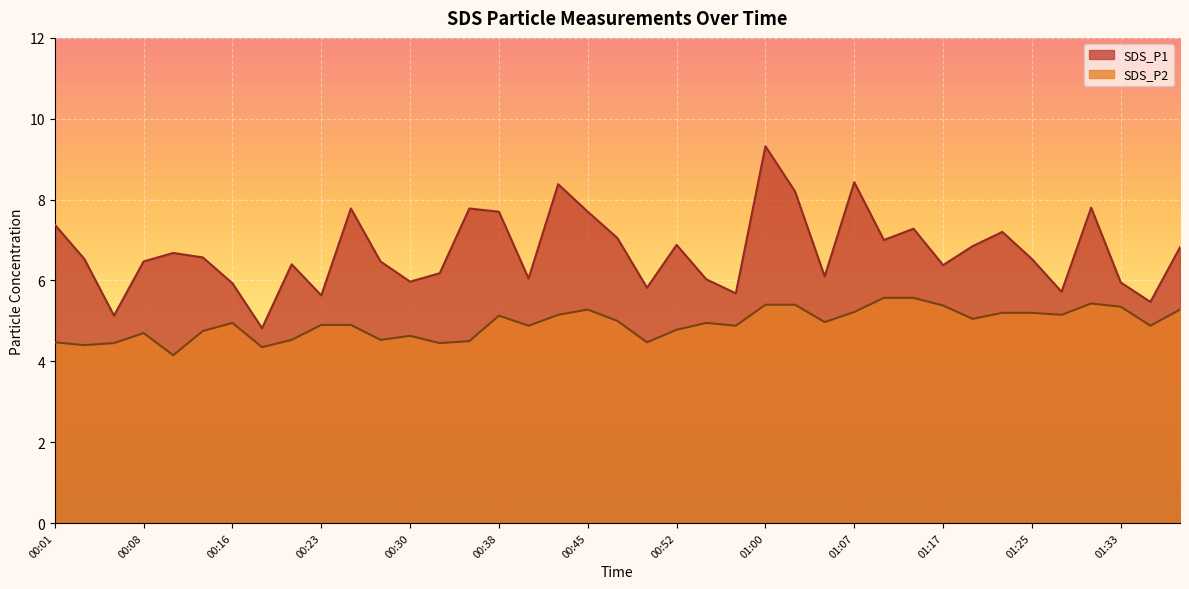

Reading left to right, extract all data points from this chart.

SDS_P1: 7.4	6.5	5.1	6.5	6.7	6.6	5.9	4.8	6.4	5.6	7.8	6.5	6.0	6.2	7.8	7.7	6.0	8.4	7.7	7.0	5.8	6.9	6.0	5.7	9.3	8.2	6.1	8.4	7.0	7.3	6.4	6.8	7.2	6.5	5.7	7.8	6.0	5.5	6.8
SDS_P2: 4.5	4.4	4.5	4.7	4.2	4.8	5.0	4.3	4.5	4.9	4.9	4.5	4.6	4.5	4.5	5.1	4.9	5.2	5.3	5.0	4.5	4.8	5.0	4.9	5.4	5.4	5.0	5.2	5.6	5.6	5.4	5.0	5.2	5.2	5.2	5.4	5.3	4.9	5.3